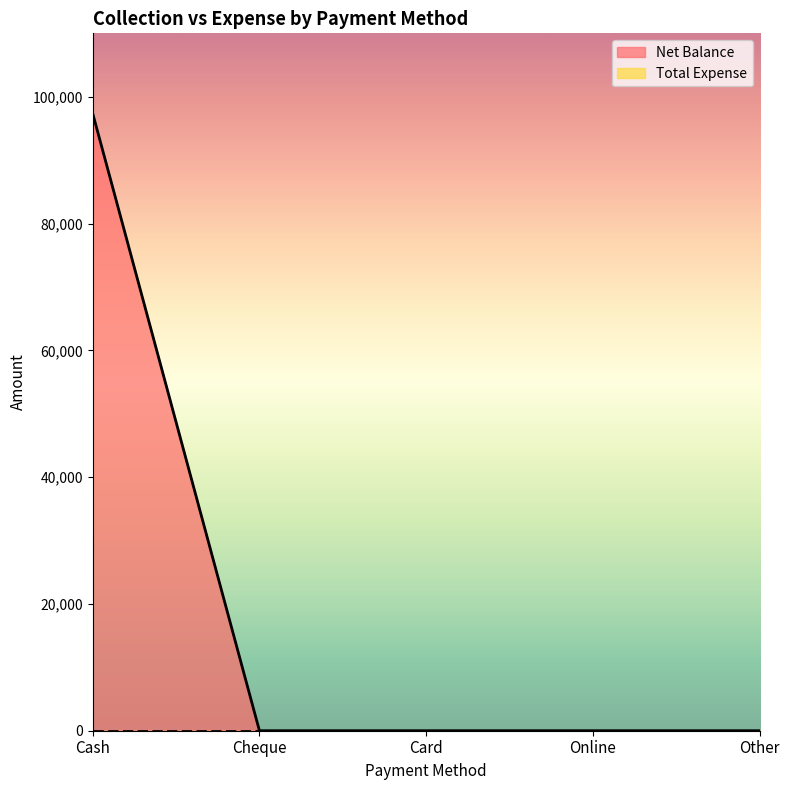

What is the greatest value displayed?

97394